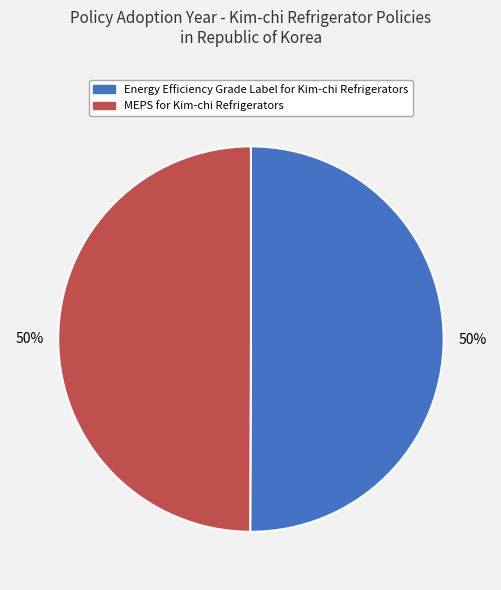

True or false: MEPS for Kim-chi Refrigerators accounts for 50% of the total.

True